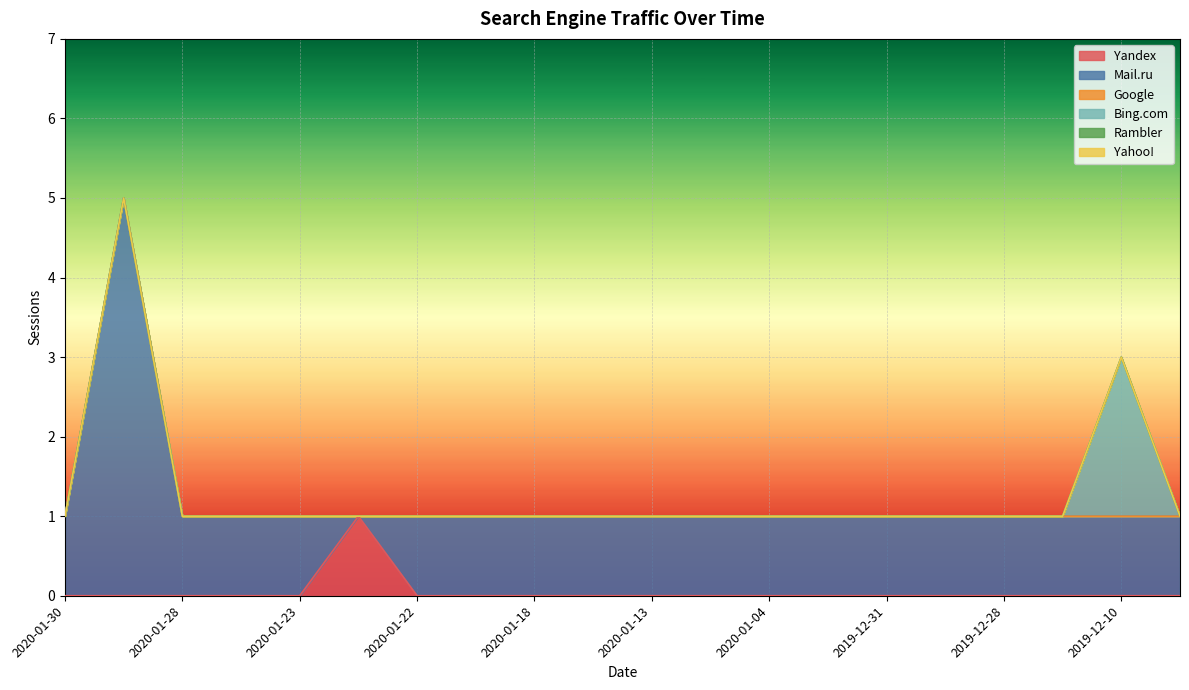

Reading right to left, transcribe all the data shown in this chart.

Yandex: 2019-12-01=0	2019-12-10=0	2019-12-27=0	2019-12-28=0	2019-12-29=0	2019-12-31=0	2020-01-01=0	2020-01-04=0	2020-01-06=0	2020-01-13=0	2020-01-16=0	2020-01-18=0	2020-01-20=0	2020-01-22=0	2019-12-09=1	2020-01-23=0	2020-01-27=0	2020-01-28=0	2020-01-29=0	2020-01-30=0
Mail.ru: 2019-12-01=1	2019-12-10=1	2019-12-27=1	2019-12-28=1	2019-12-29=1	2019-12-31=1	2020-01-01=1	2020-01-04=1	2020-01-06=1	2020-01-13=1	2020-01-16=1	2020-01-18=1	2020-01-20=1	2020-01-22=1	2019-12-09=0	2020-01-23=1	2020-01-27=1	2020-01-28=1	2020-01-29=5	2020-01-30=1
Google: 2019-12-01=0	2019-12-10=0	2019-12-27=0	2019-12-28=0	2019-12-29=0	2019-12-31=0	2020-01-01=0	2020-01-04=0	2020-01-06=0	2020-01-13=0	2020-01-16=0	2020-01-18=0	2020-01-20=0	2020-01-22=0	2019-12-09=0	2020-01-23=0	2020-01-27=0	2020-01-28=0	2020-01-29=0	2020-01-30=0
Bing.com: 2019-12-01=0	2019-12-10=2	2019-12-27=0	2019-12-28=0	2019-12-29=0	2019-12-31=0	2020-01-01=0	2020-01-04=0	2020-01-06=0	2020-01-13=0	2020-01-16=0	2020-01-18=0	2020-01-20=0	2020-01-22=0	2019-12-09=0	2020-01-23=0	2020-01-27=0	2020-01-28=0	2020-01-29=0	2020-01-30=0
Rambler: 2019-12-01=0	2019-12-10=0	2019-12-27=0	2019-12-28=0	2019-12-29=0	2019-12-31=0	2020-01-01=0	2020-01-04=0	2020-01-06=0	2020-01-13=0	2020-01-16=0	2020-01-18=0	2020-01-20=0	2020-01-22=0	2019-12-09=0	2020-01-23=0	2020-01-27=0	2020-01-28=0	2020-01-29=0	2020-01-30=0
Yahoo!: 2019-12-01=0	2019-12-10=0	2019-12-27=0	2019-12-28=0	2019-12-29=0	2019-12-31=0	2020-01-01=0	2020-01-04=0	2020-01-06=0	2020-01-13=0	2020-01-16=0	2020-01-18=0	2020-01-20=0	2020-01-22=0	2019-12-09=0	2020-01-23=0	2020-01-27=0	2020-01-28=0	2020-01-29=0	2020-01-30=0